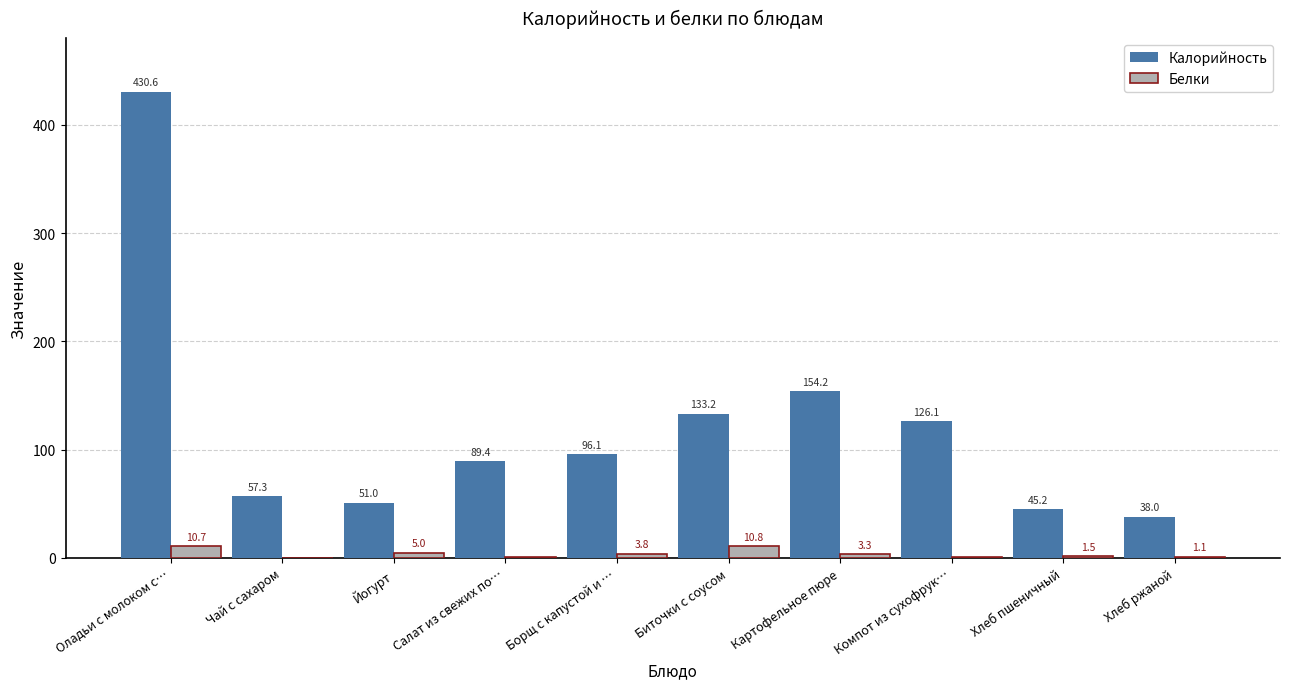

True or false: Калорийность has a value of 89.4 at Салат из свежих по….

True